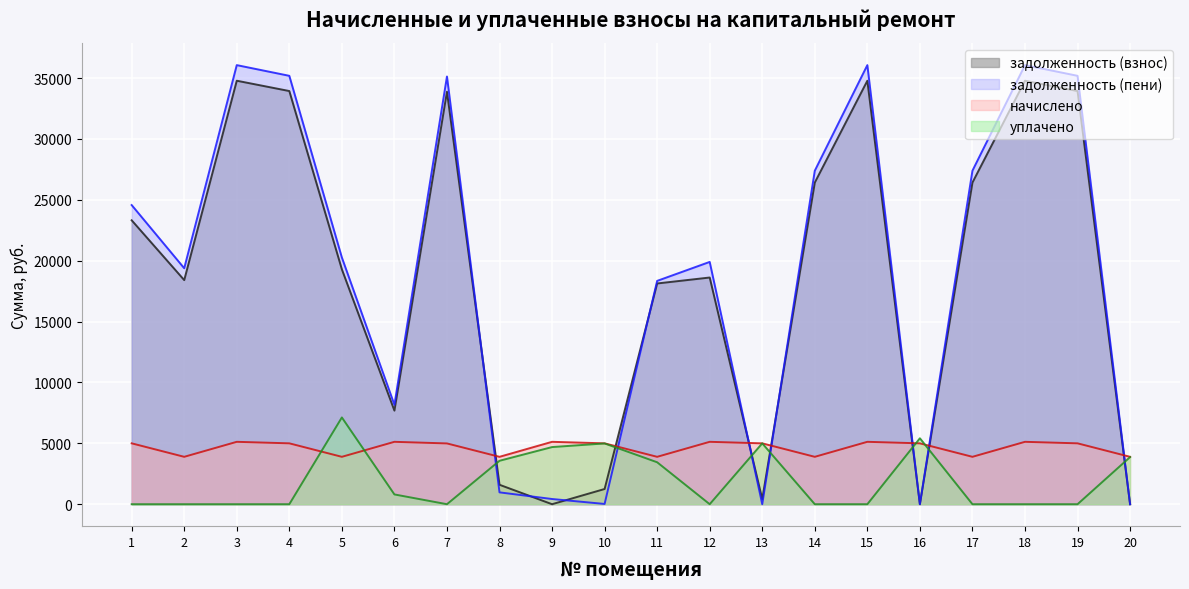

Is the value of начислено at 13 greater than the value of задолженность (пени) at 19?

No